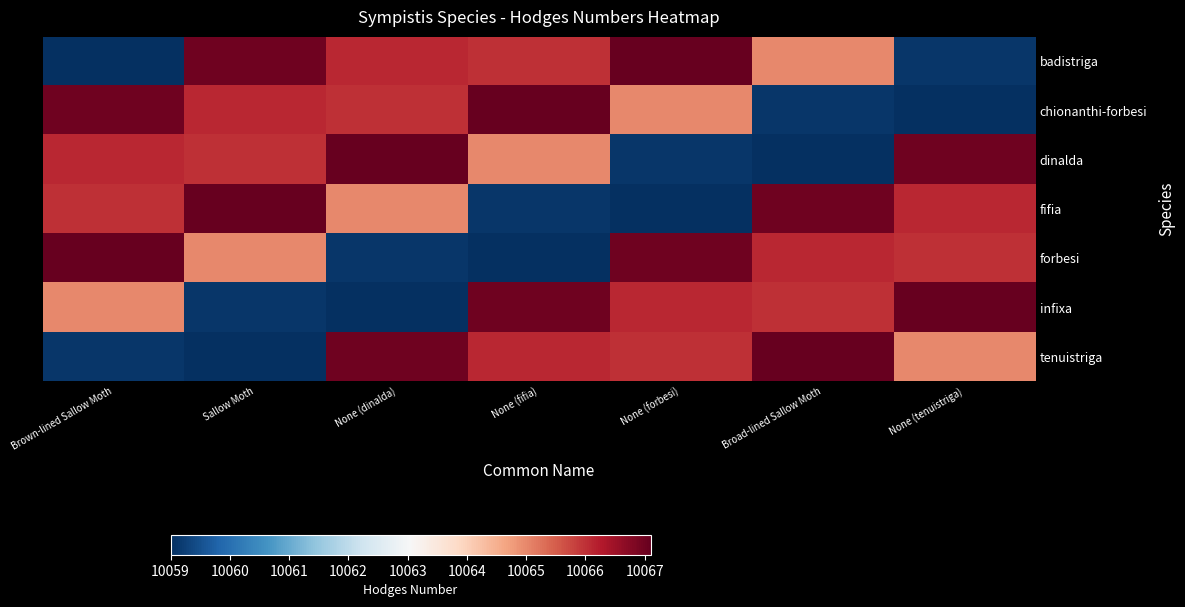

Rank the series by their maximum value, from highest to lowest.

badistriga, chionanthi-forbesi, dinalda, fifia, forbesi, infixa, tenuistriga